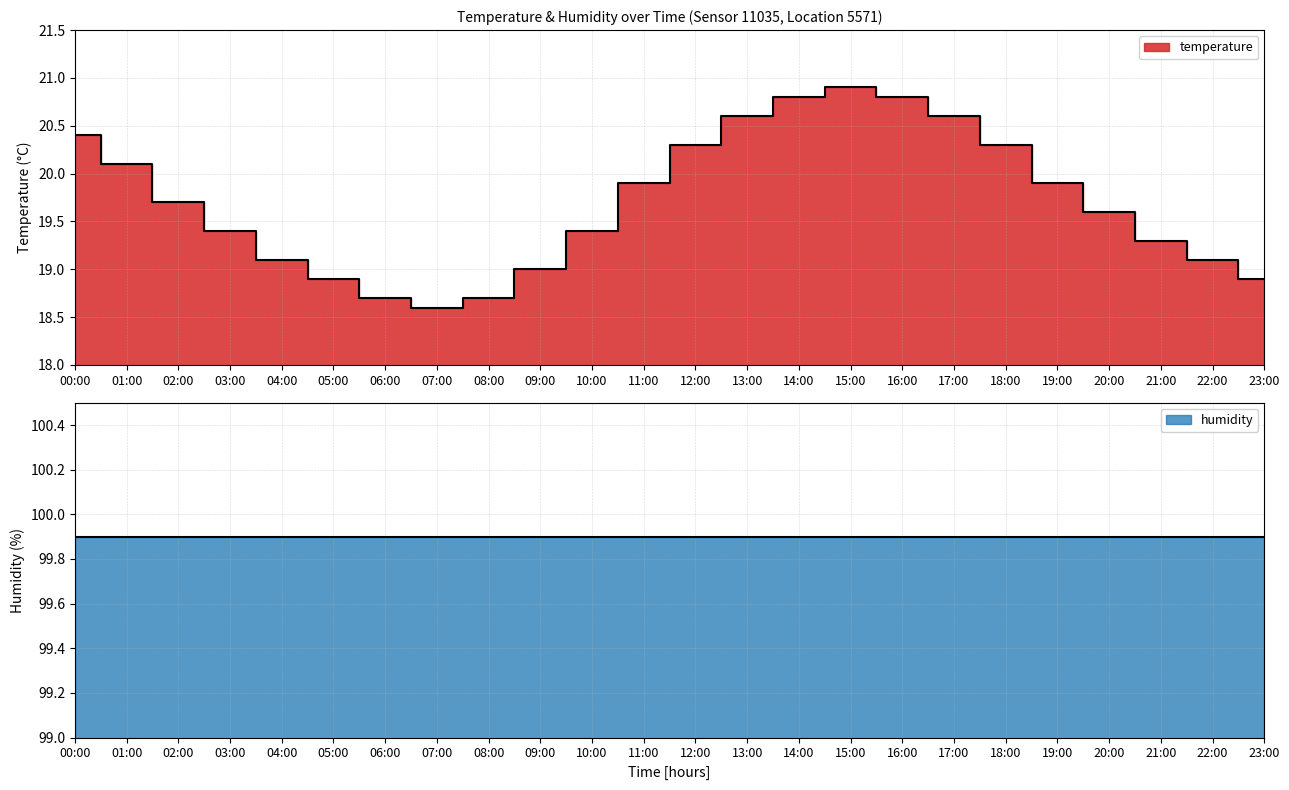

At which label does the data first exceed 19?

00:00